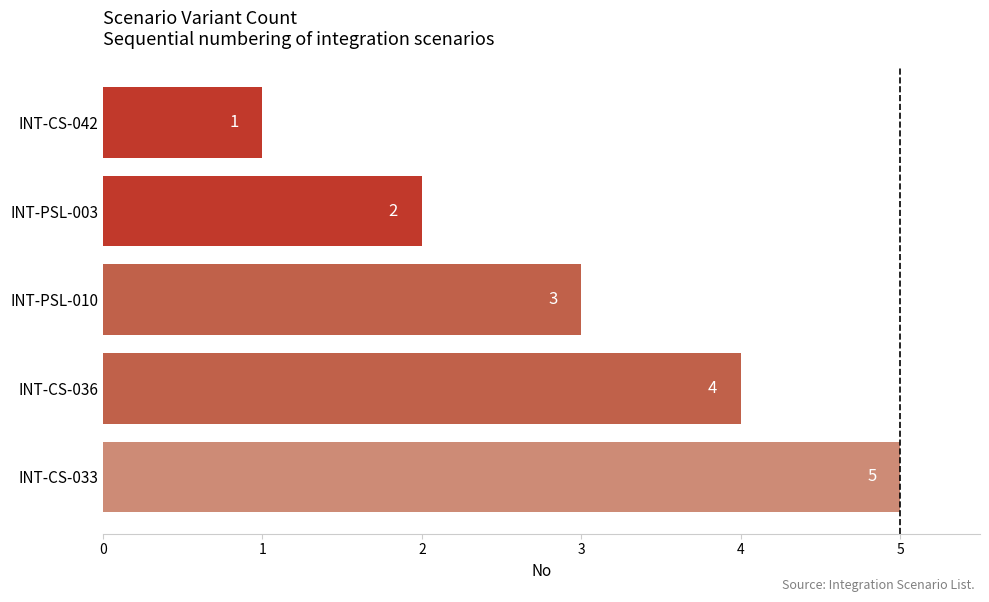

What is the change in value from INT-CS-033 to INT-PSL-003?

-3